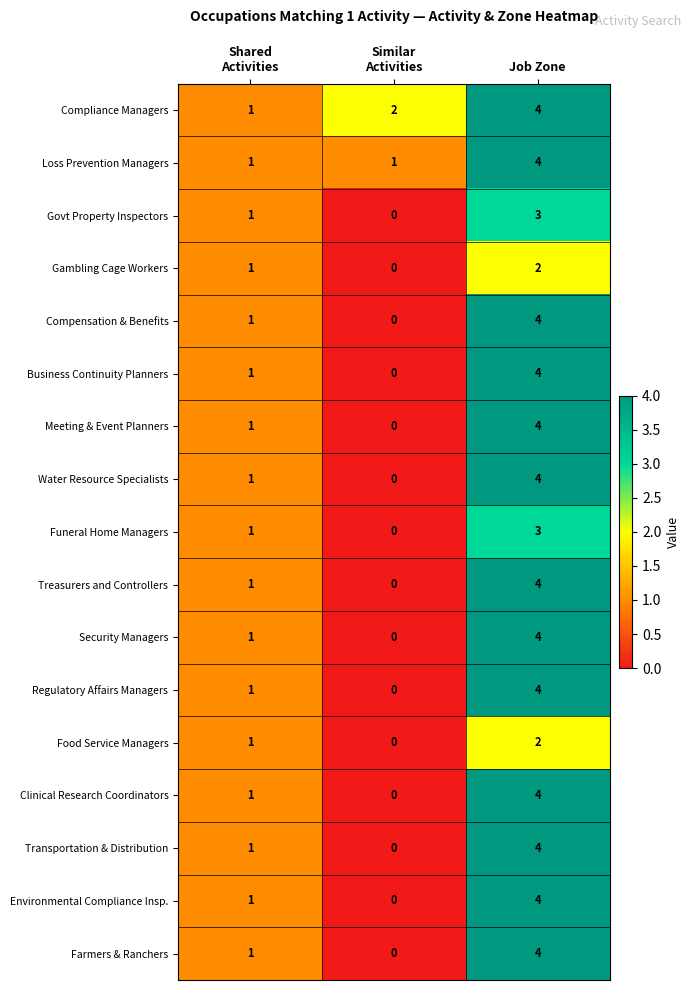

Is it true that Clinical Research Coordinators equals 4 at Job Zone?

True